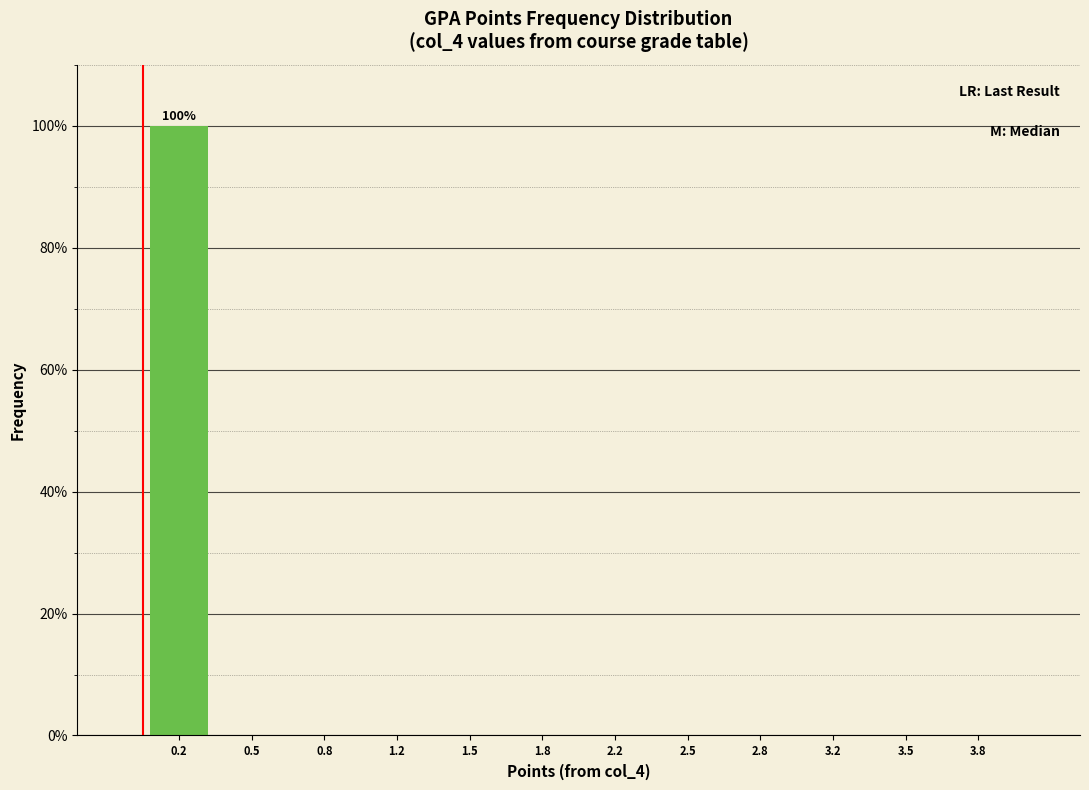

Over which range of the x-axis is the bar tallest?

0.00 to 0.35